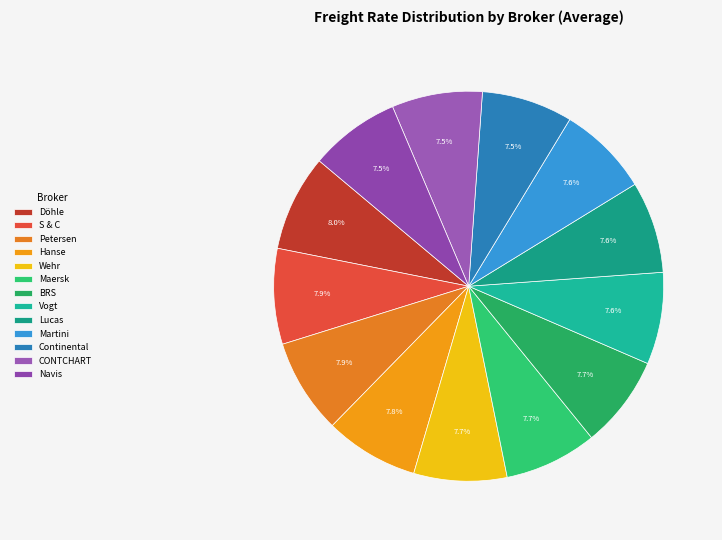

What percentage is the Maersk slice, to the nearest percent?

8%